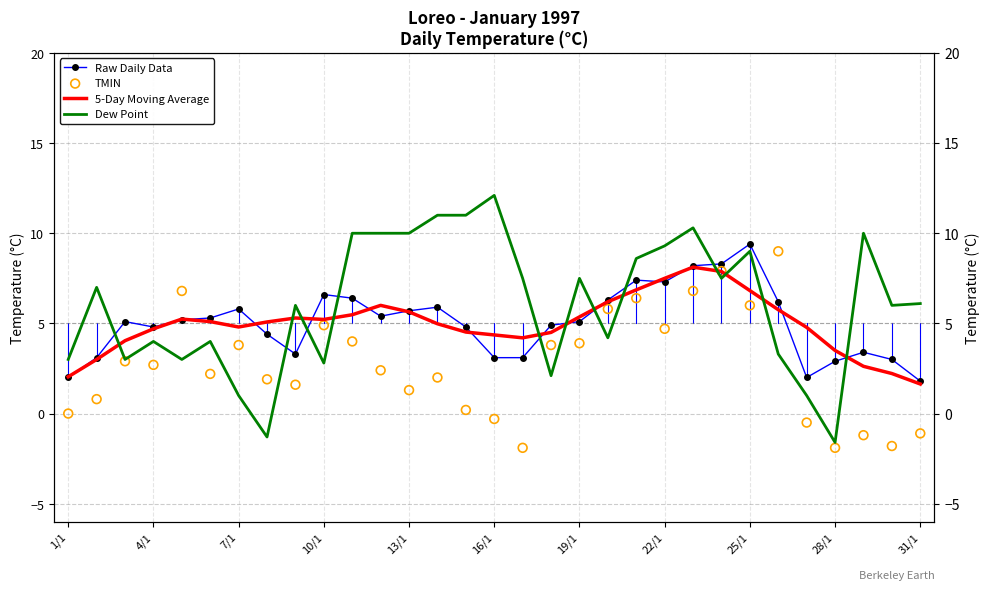

Which series reaches the minimum Y coordinate?

TMIN